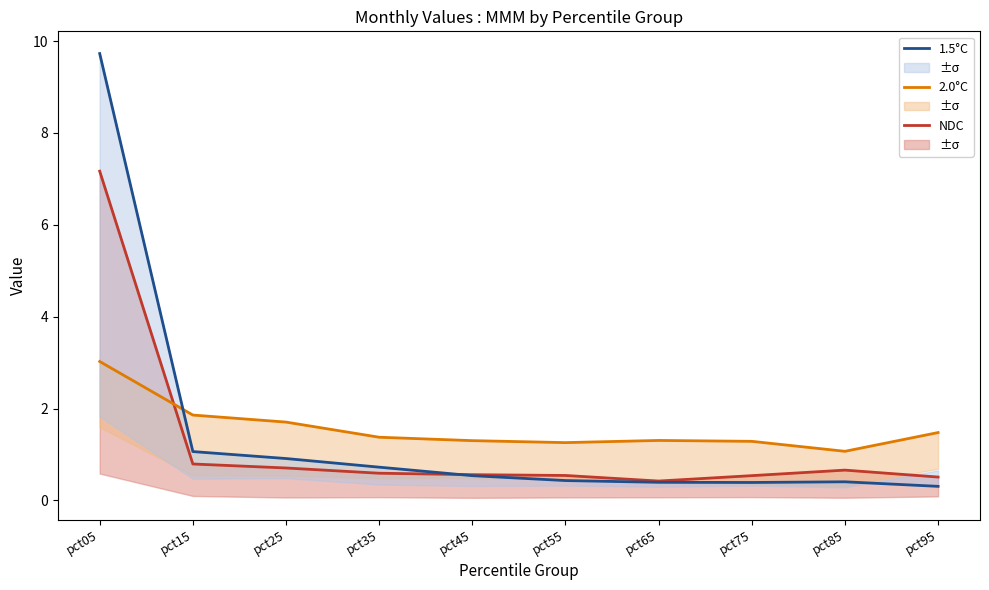

What is the difference between the highest and lowest values at pct65?

0.9